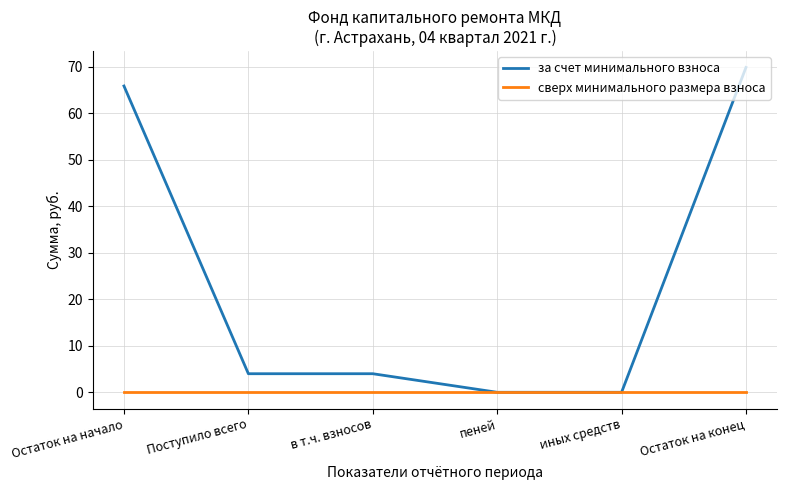

How many lines are shown in the chart?

2